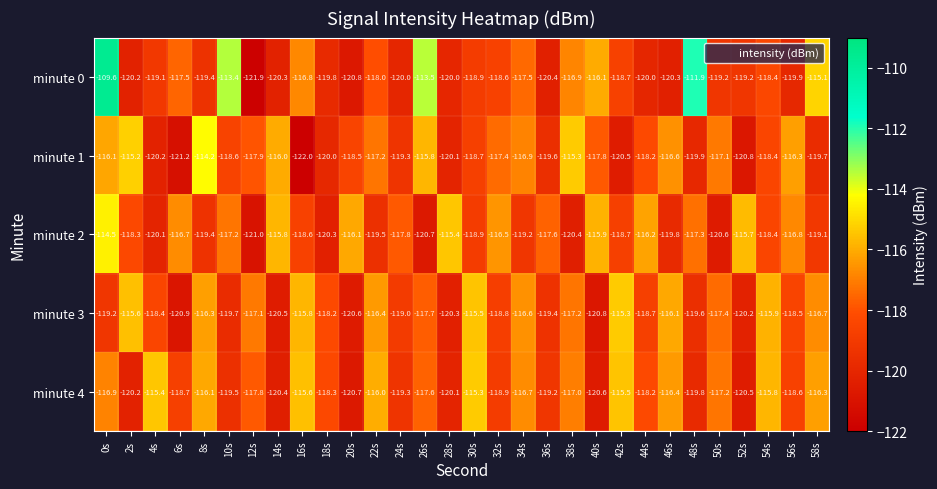

Which series has the widest spread of values?

minute 0